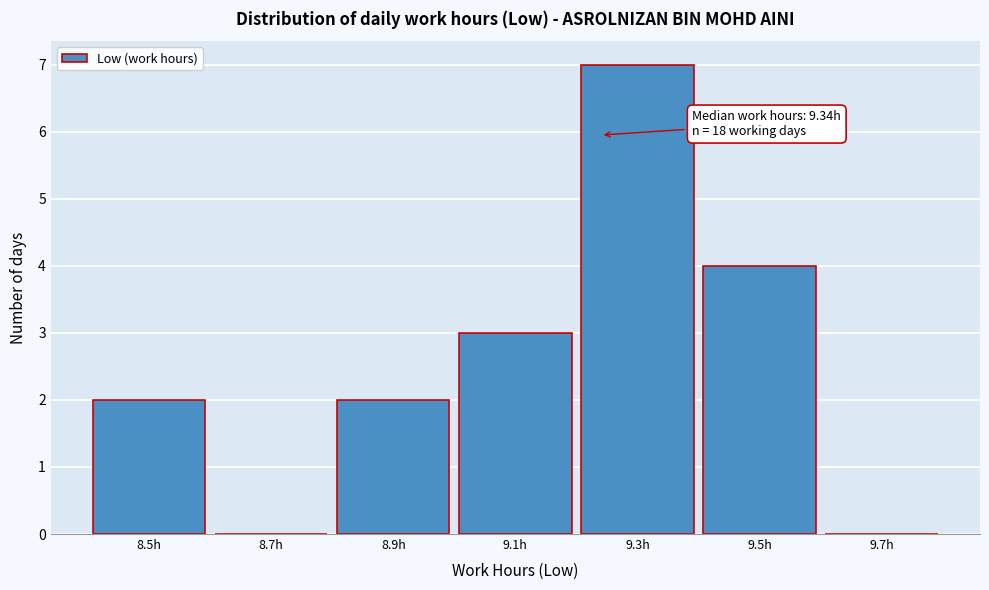

Reading left to right, what are all the values shown in this chart?

8.5h=2	8.7h=0	8.9h=2	9.1h=3	9.3h=7	9.5h=4	9.7h=0